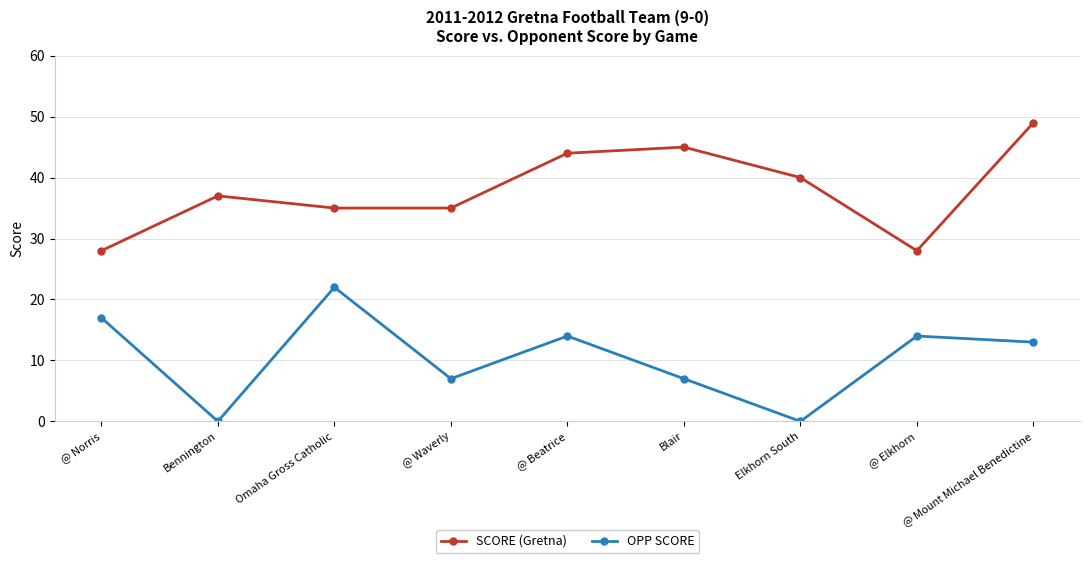

Which series has the largest total across all categories?

SCORE (Gretna)